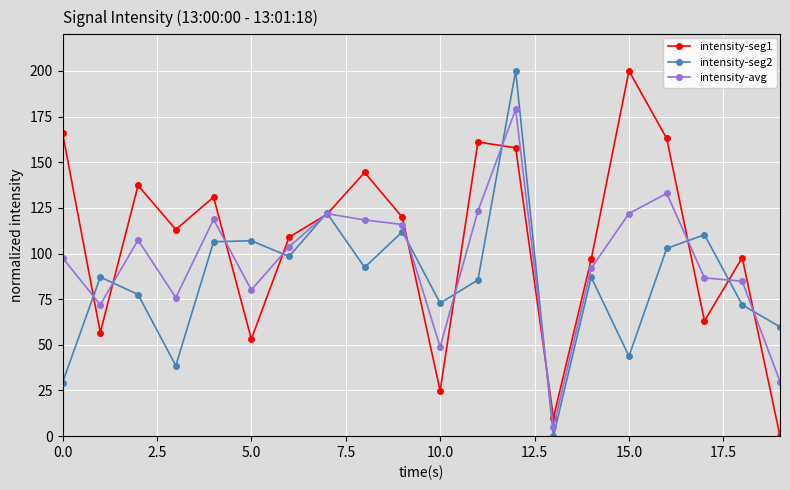

True or false: intensity-avg has more than 2 interior local peaks.

True